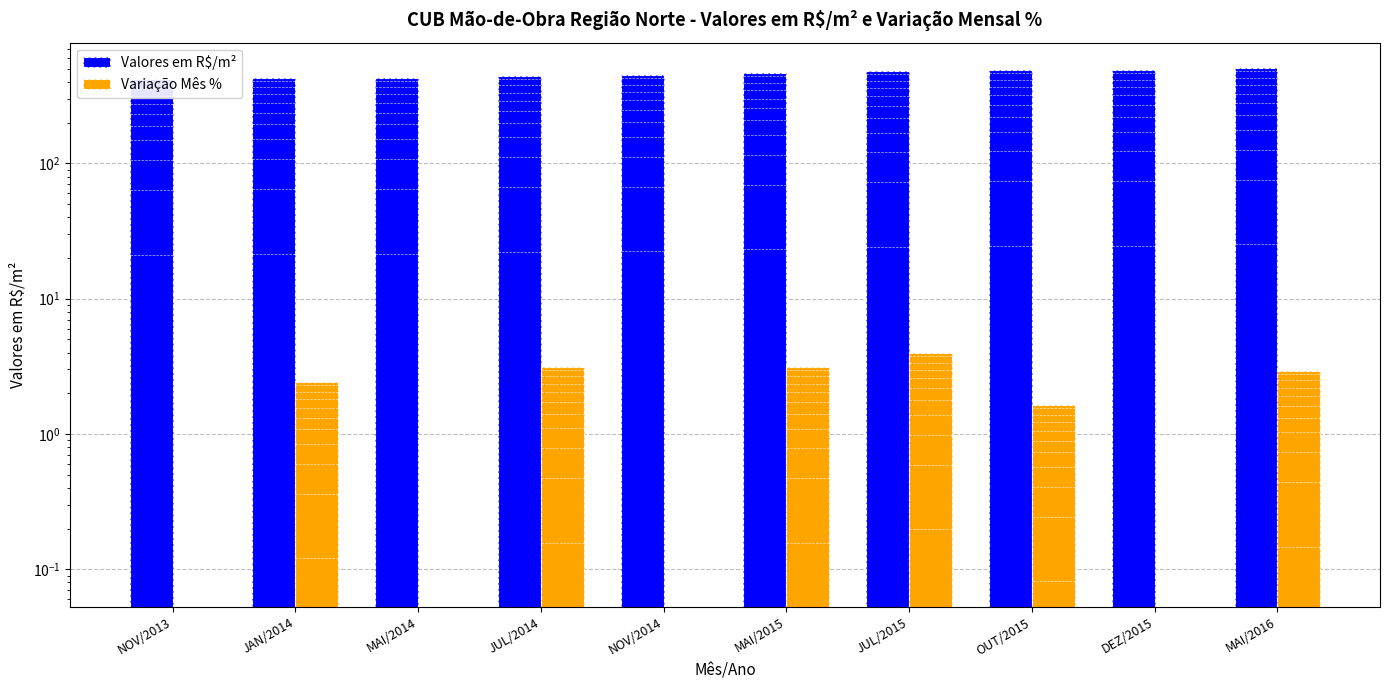

What is the label of the 7th bar from the left?

JUL/2015